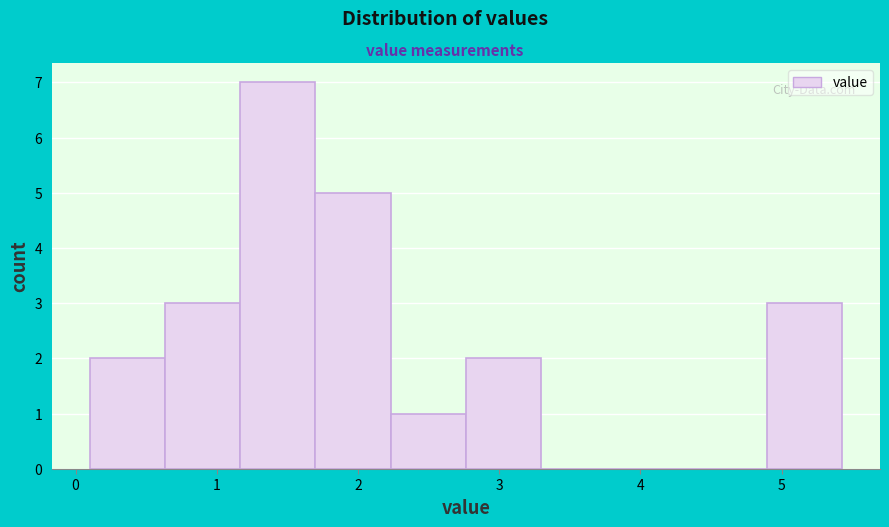

Which range on the x-axis has the tallest bar?

1.2 to 1.7